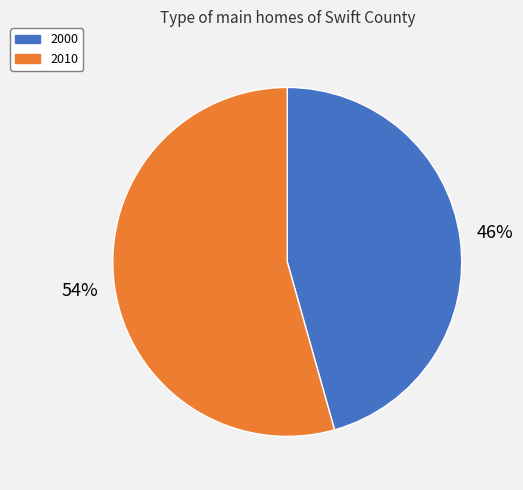

How many segments does this pie chart have?

2